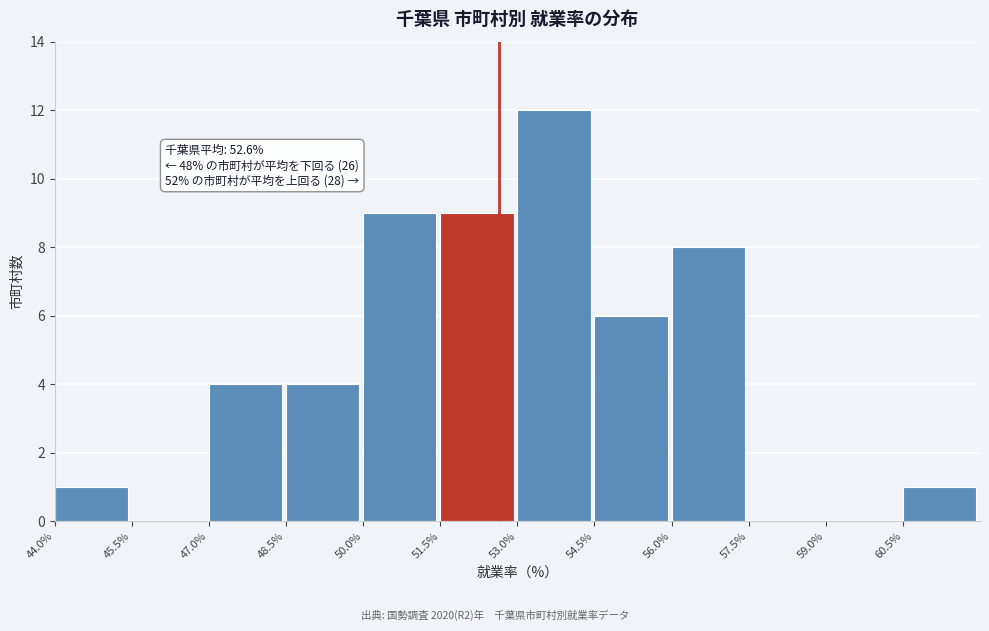

Which range on the x-axis has the tallest bar?

53.0 to 54.5